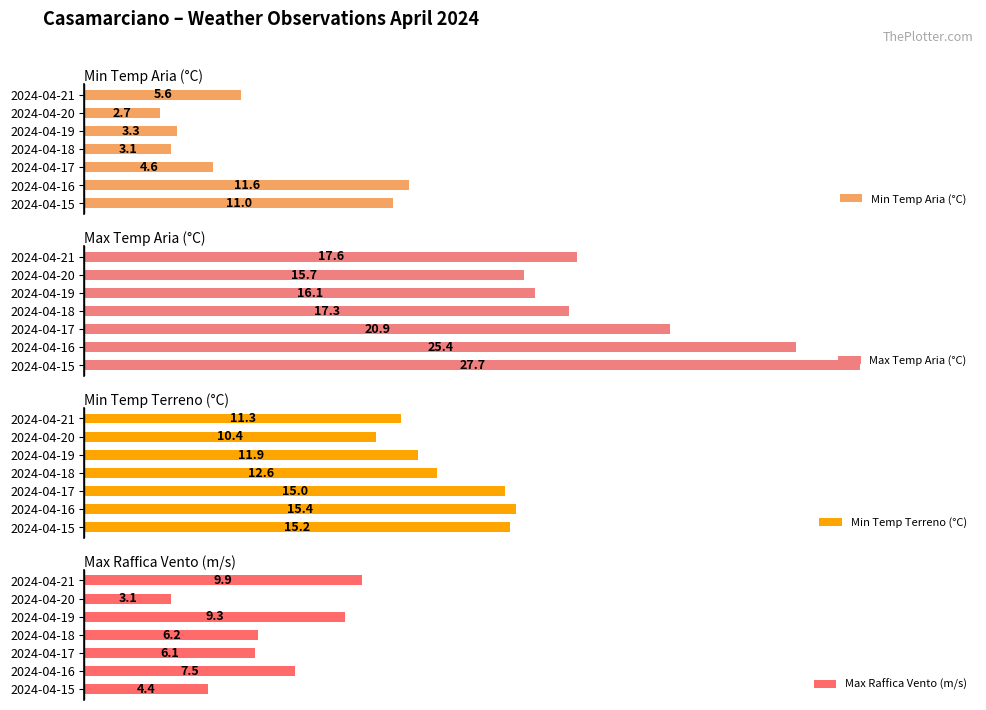

List the labels in order of Max Raffica Vento (m/s) value, largest first.

2024-04-21, 2024-04-19, 2024-04-16, 2024-04-18, 2024-04-17, 2024-04-15, 2024-04-20